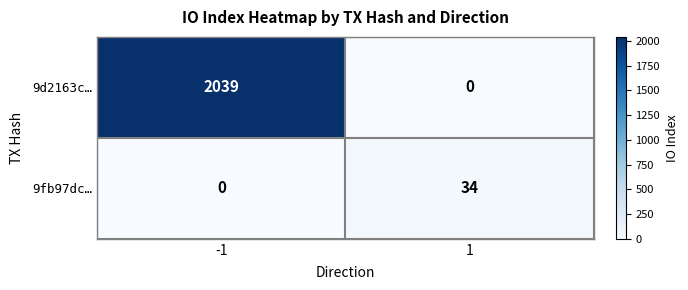

True or false: 9fb97dc… has a value of 34 at 1.

True